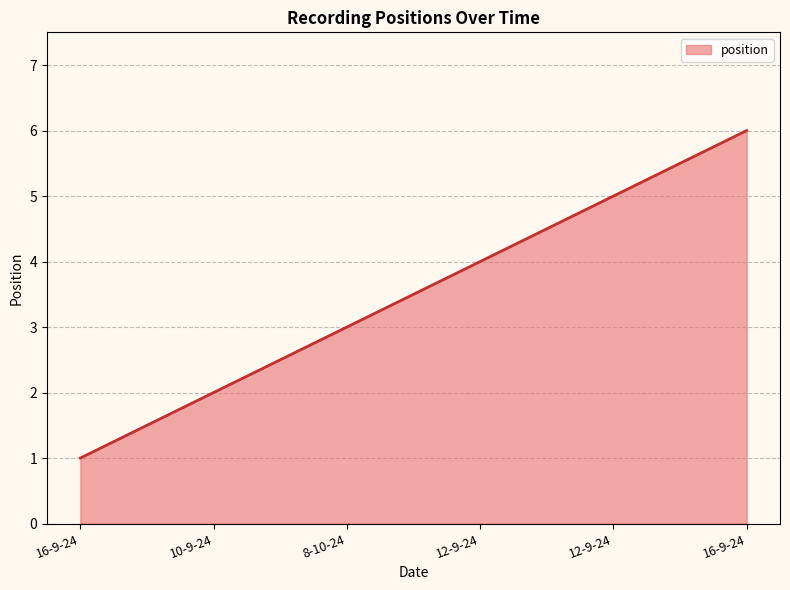

True or false: the data shows 5 at 12-9-24.

True